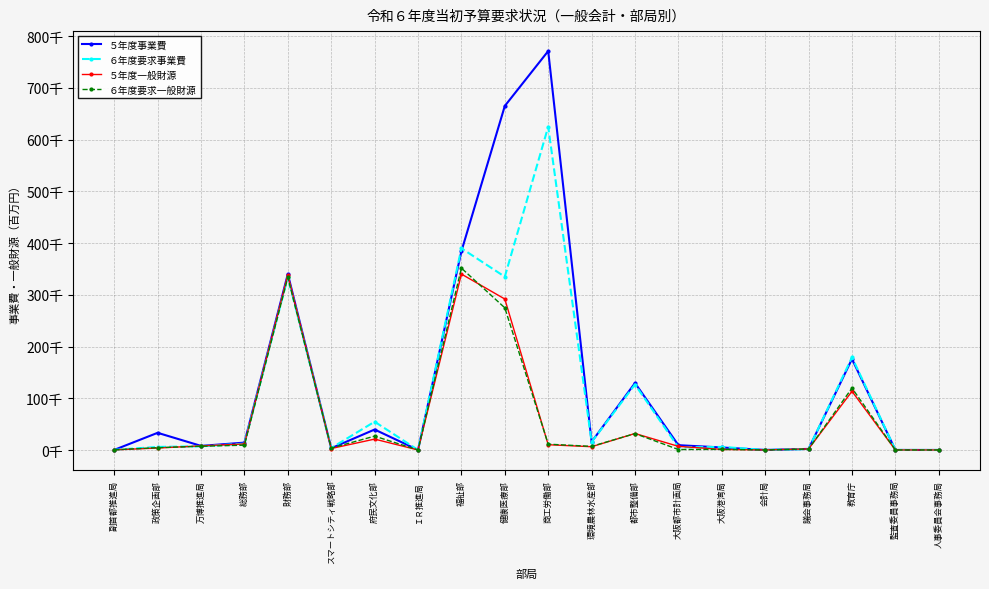

What is the value of the ５年度一般財源 point at the 1st from the left?

226